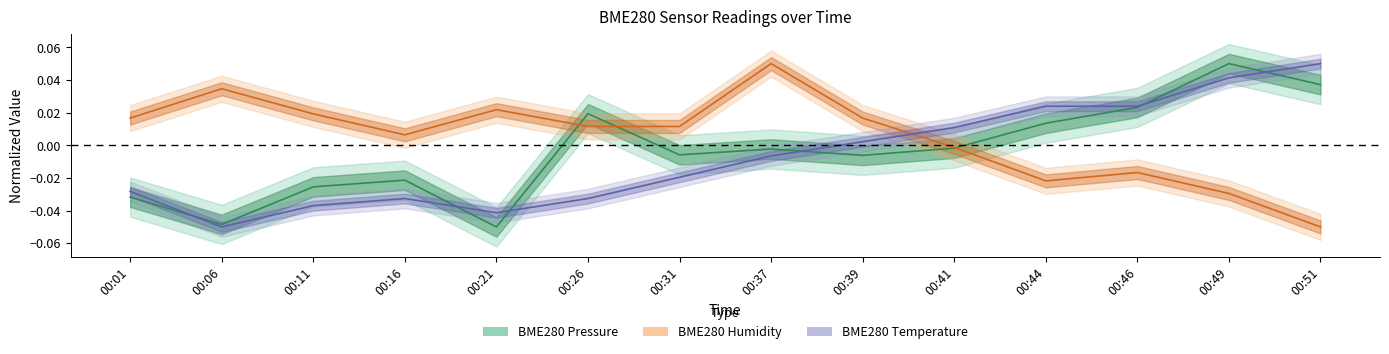

Reading right to left, list all the values displayed in this chart.

BME280_pressure: 0.0	0.1	0.0	0.0	-0.0	-0.0	-0.0	-0.0	0.0	-0.1	-0.0	-0.0	-0.0	-0.0
BME280_humidity: -0.1	-0.0	-0.0	-0.0	-0.0	0.0	0.1	0.0	0.0	0.0	0.0	0.0	0.0	0.0
BME280_temperature: 0.1	0.0	0.0	0.0	0.0	0.0	-0.0	-0.0	-0.0	-0.0	-0.0	-0.0	-0.1	-0.0